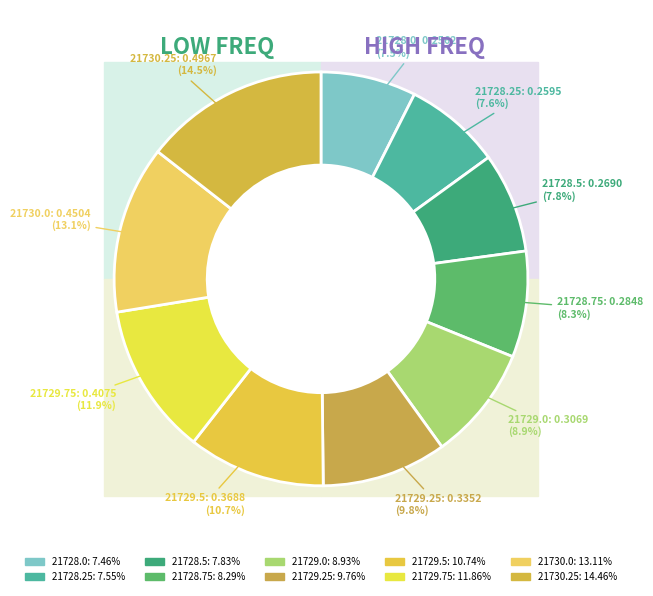

Is it true that 21728.0 is 7% of the pie?

True